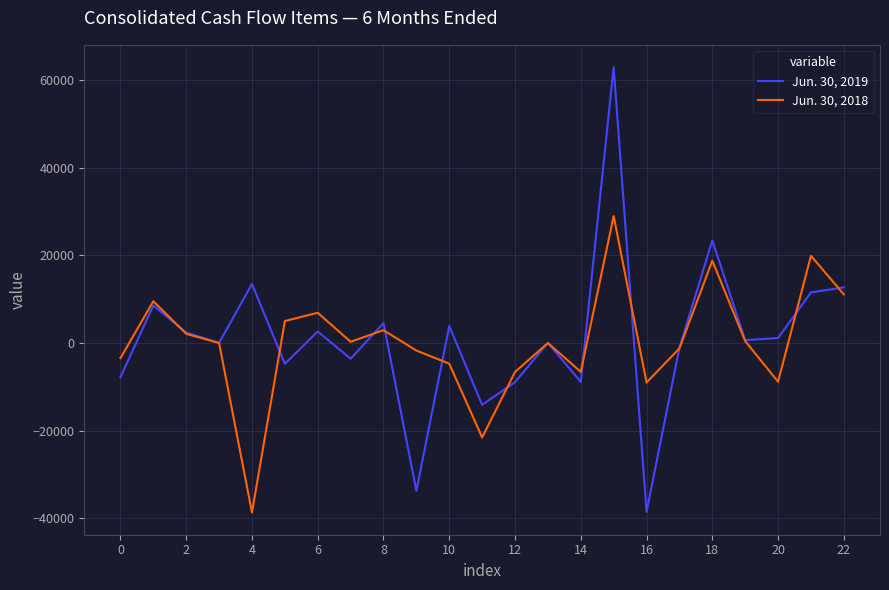

Which series has the largest range (max minus min)?

Jun. 30, 2019